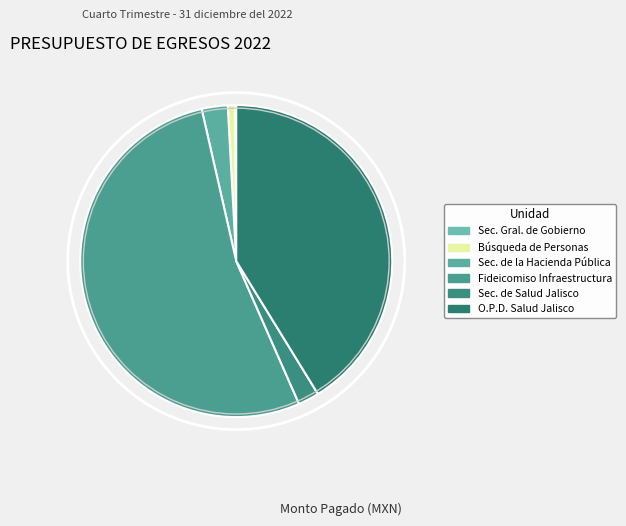

How many slices are in this pie chart?

6